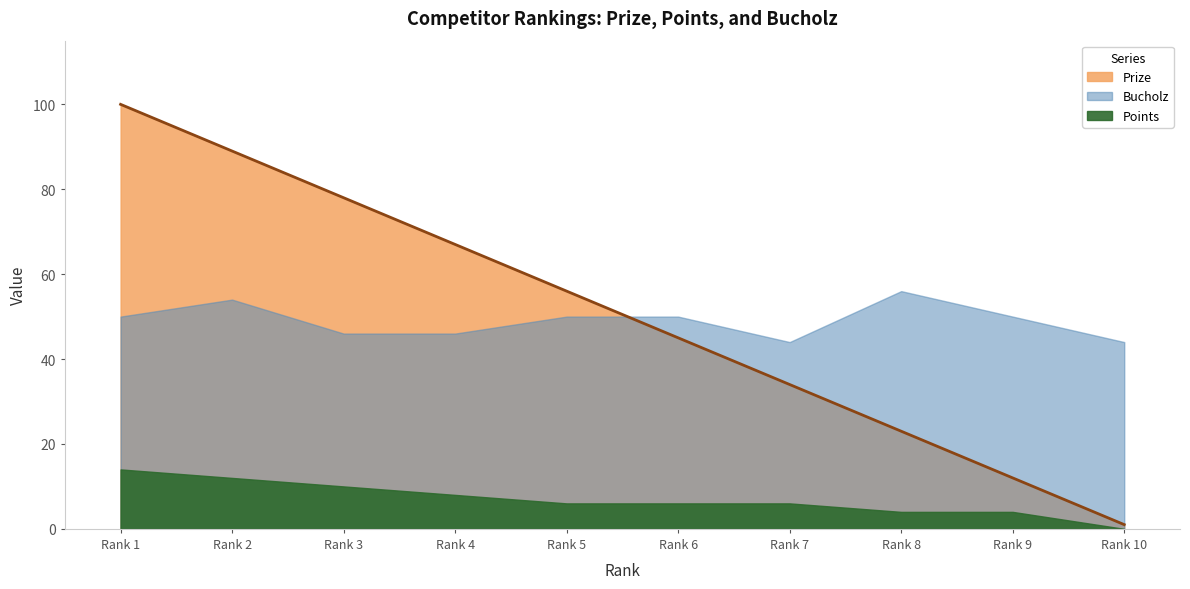

What are all the series names shown in the legend?

Prize, Points, Bucholz